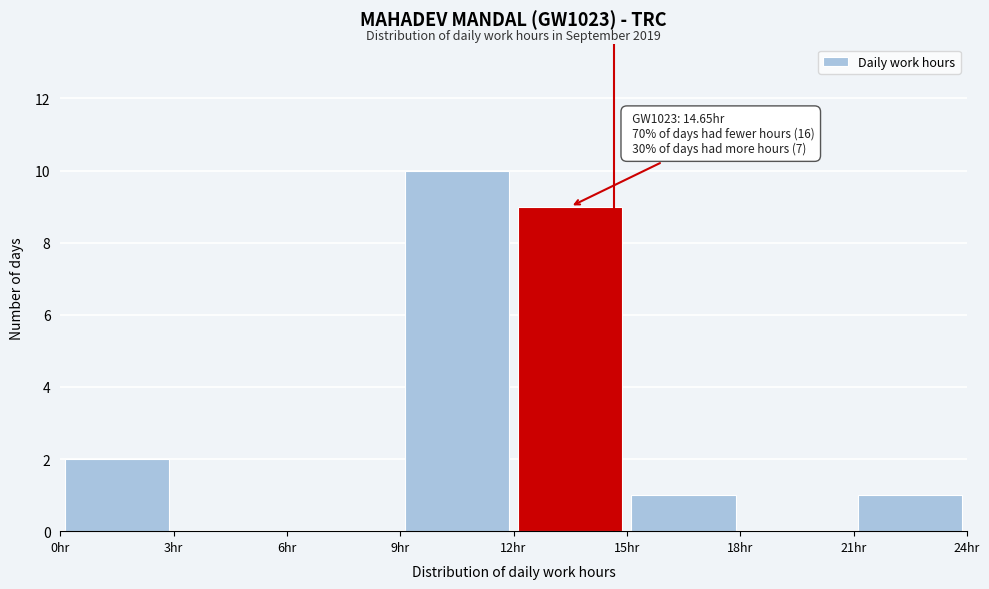

Over which range of the x-axis is the bar tallest?

9 to 12